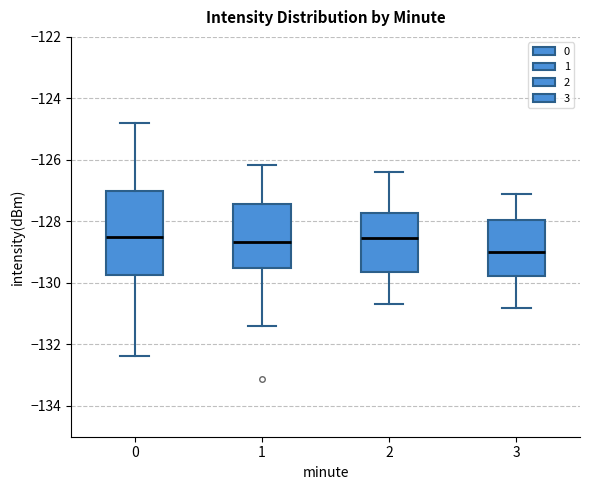

Reading left to right, read every box against the y-axis: the position of its median line, the range the box covers, and the ends of its whiskers. The values are not printed on the chart, so give them approximately, as read against the axis.

0: median -128.4, box -129.8 to -127.0, whiskers -132.4 to -124.8
1: median -128.6, box -129.6 to -127.4, whiskers -131.4 to -126.2
2: median -128.6, box -129.6 to -127.8, whiskers -130.6 to -126.4
3: median -129.0, box -129.8 to -128.0, whiskers -130.8 to -127.0